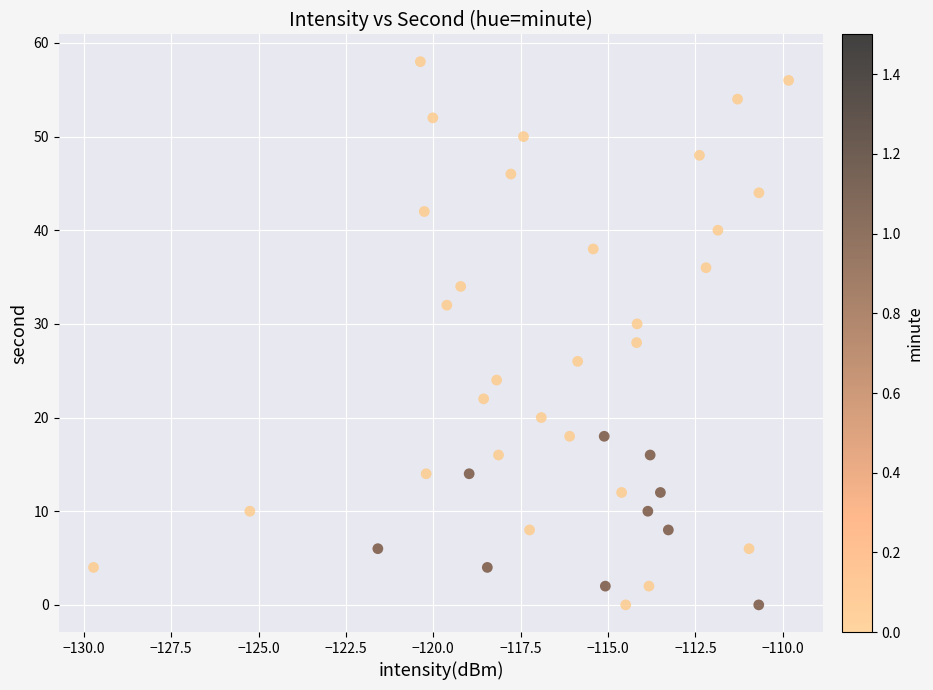

What is the range of Y values (max minus min)?

58